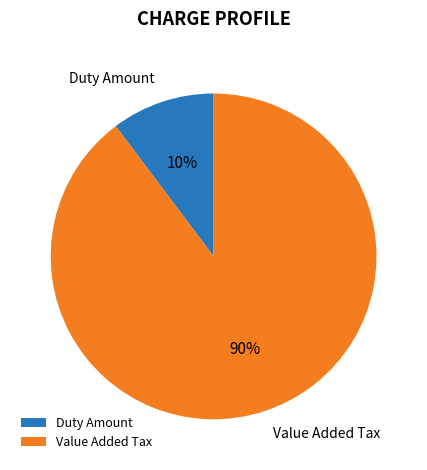

Between Duty Amount and Value Added Tax, which is larger?

Value Added Tax